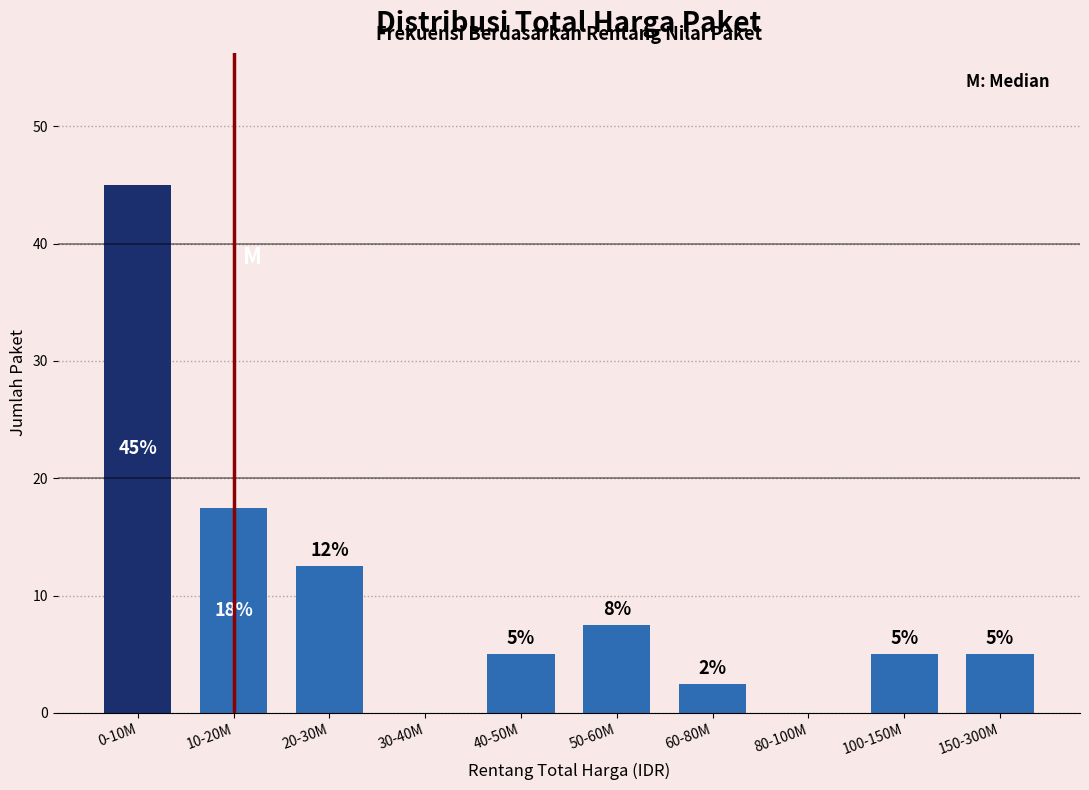

Where does the data first go above 5?

0-10M